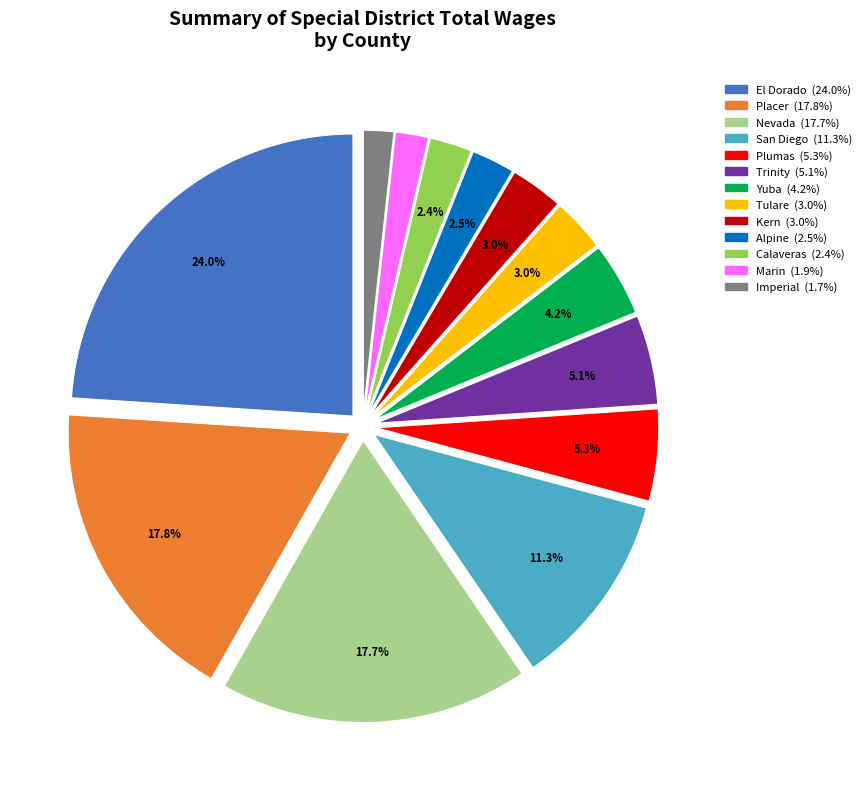

Is there a majority slice in this chart?

No